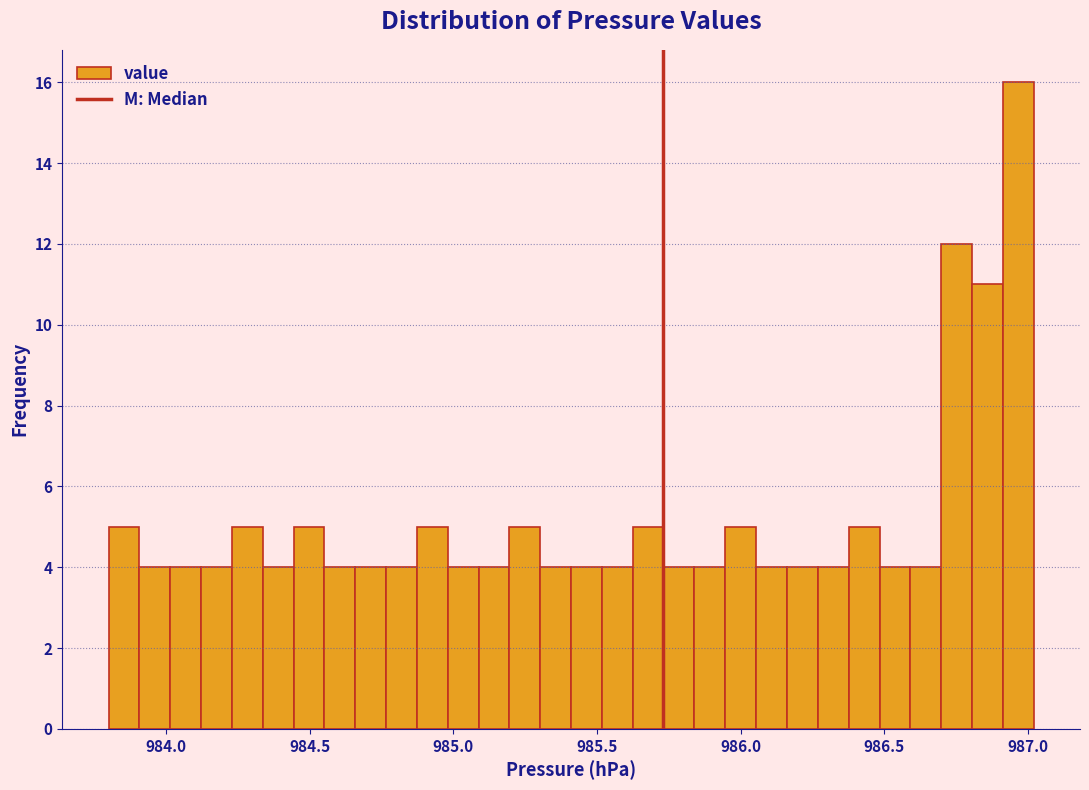

Read against the x-axis, roughly where is the centre of the tallest bar?

986.95